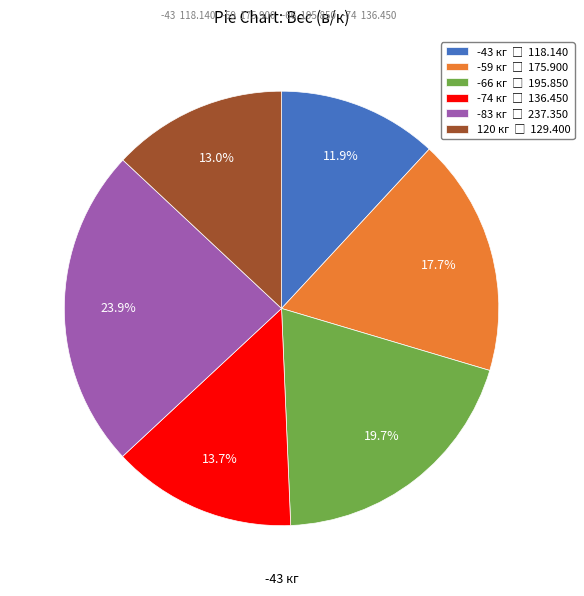

Does any single category account for the majority?

No